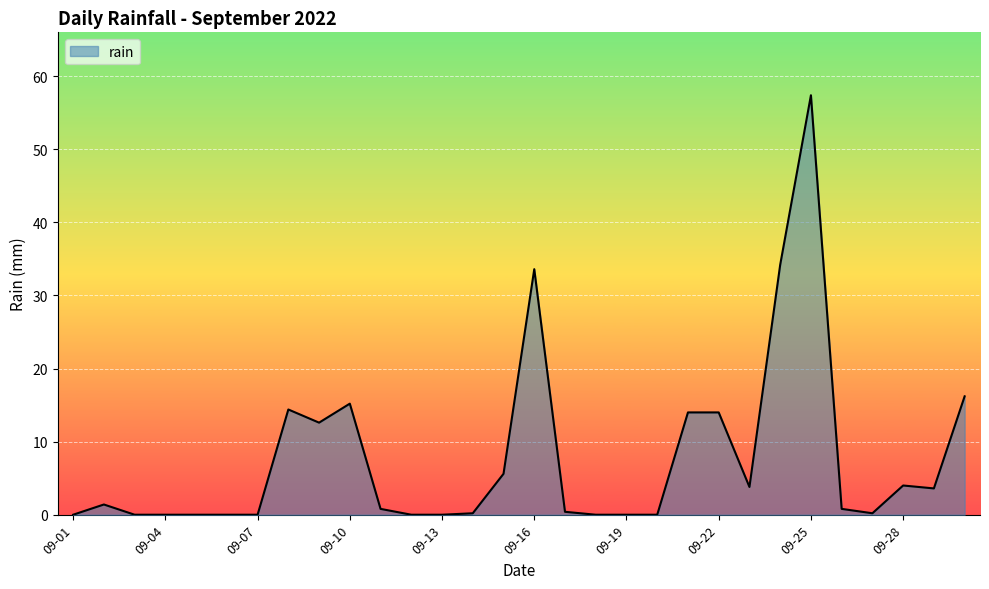

What is the maximum value shown in the chart?

57.4